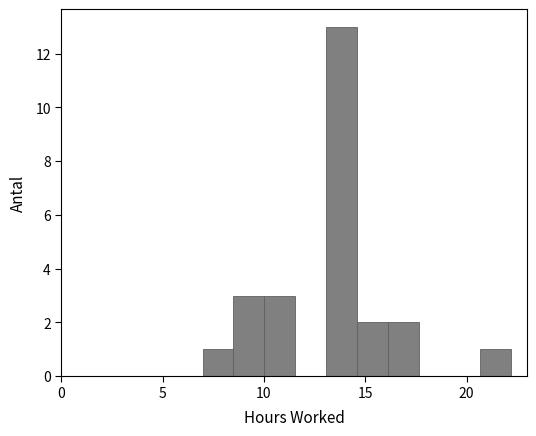

Read against the x-axis, roughly where is the centre of the tallest bar?

14.0